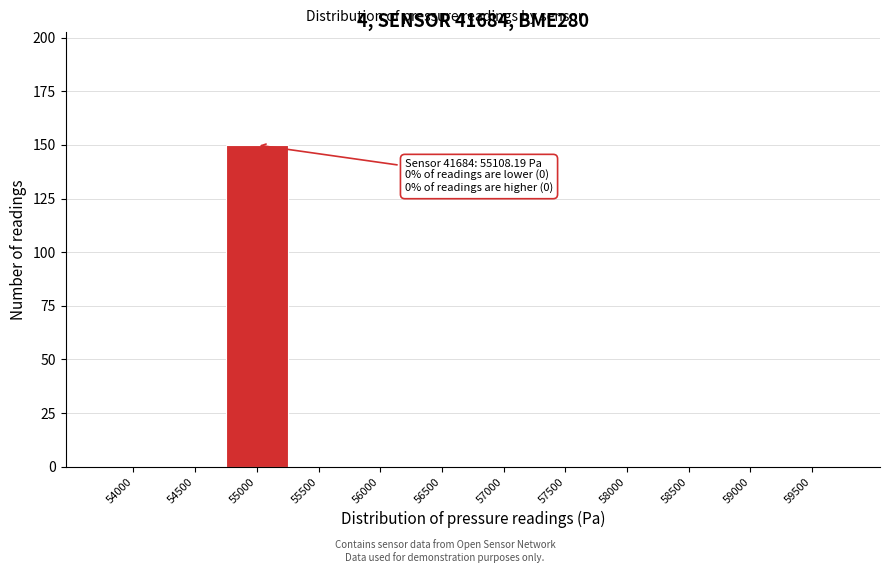

Reading left to right, transcribe all the data shown in this chart.

54000=0	54500=0	55000=150	55500=0	56000=0	56500=0	57000=0	57500=0	58000=0	58500=0	59000=0	59500=0